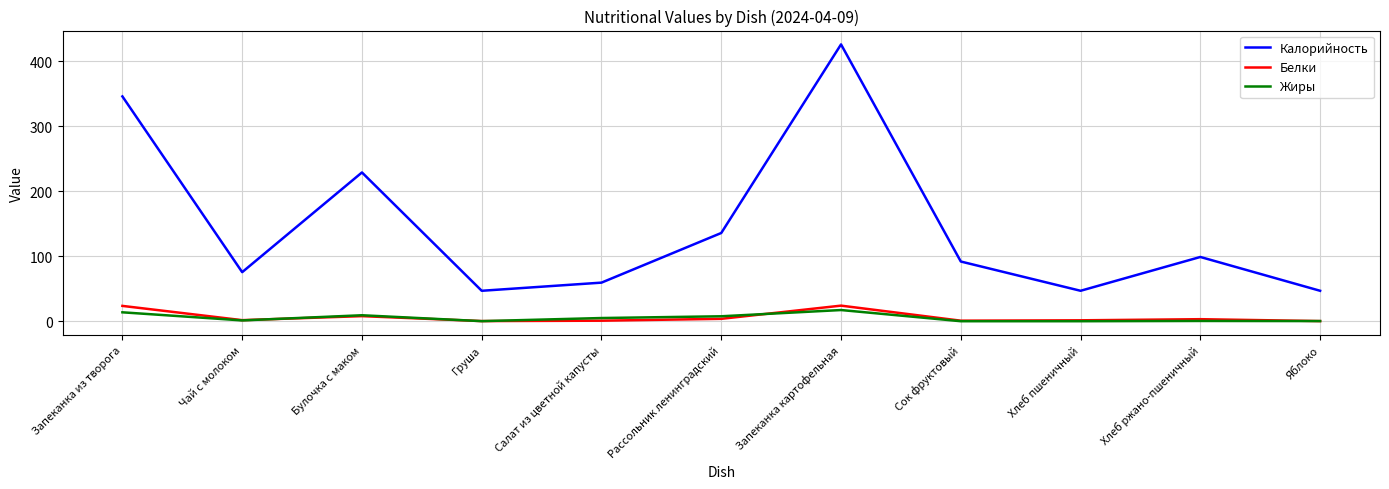

Which series has the largest range (max minus min)?

Калорийность